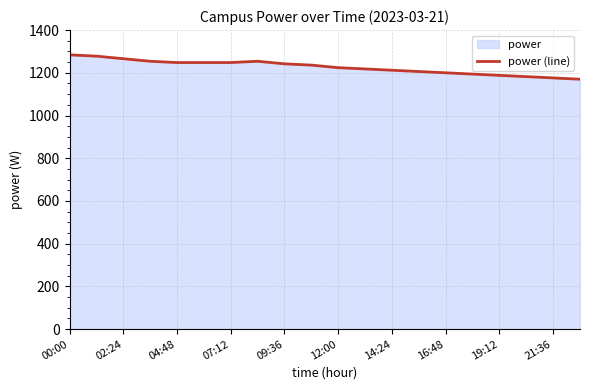

What is the sum of all values?

24528